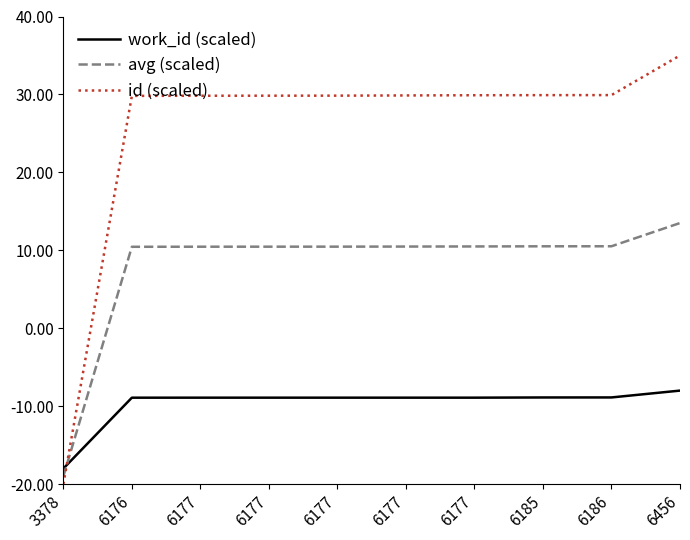

How many lines are shown in the chart?

3